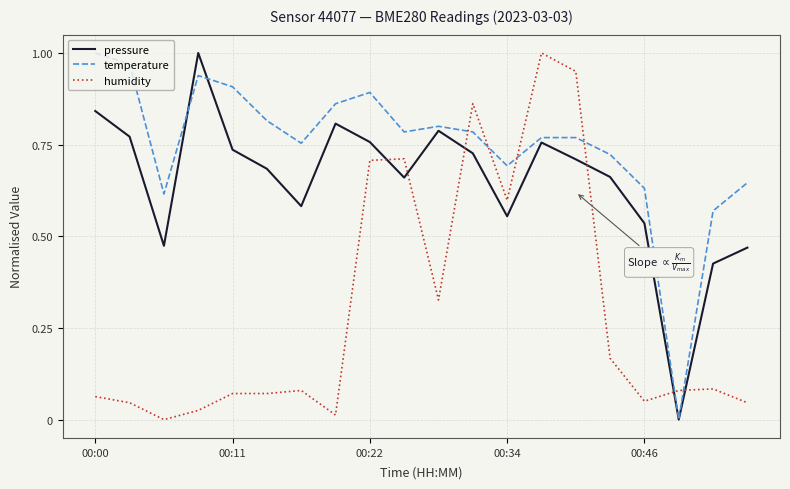

Rank the series by their average value, from highest to lowest.

temperature, pressure, humidity